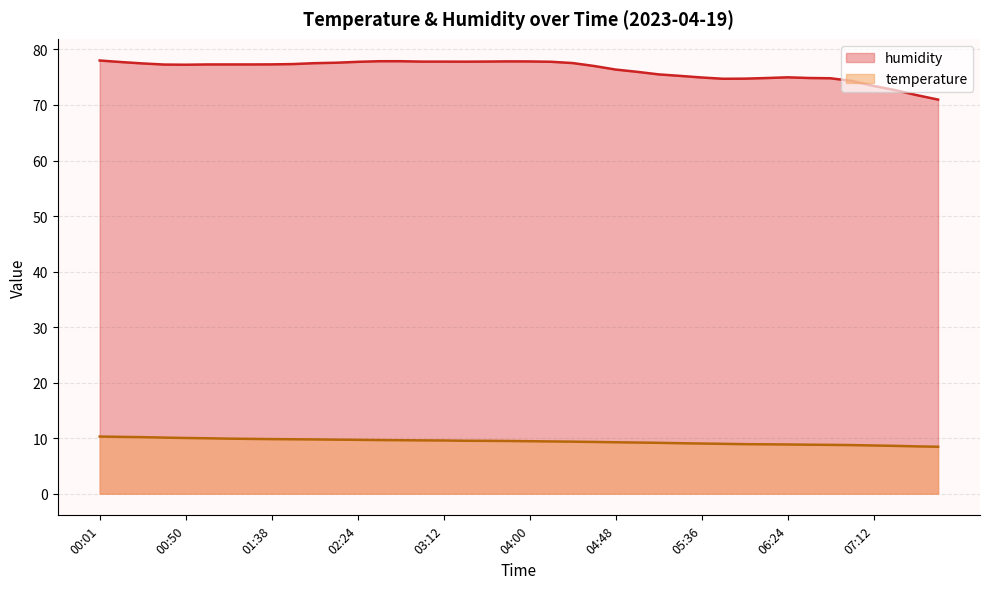

What is the difference between the second highest and minimum values in the temperature series?

1.8